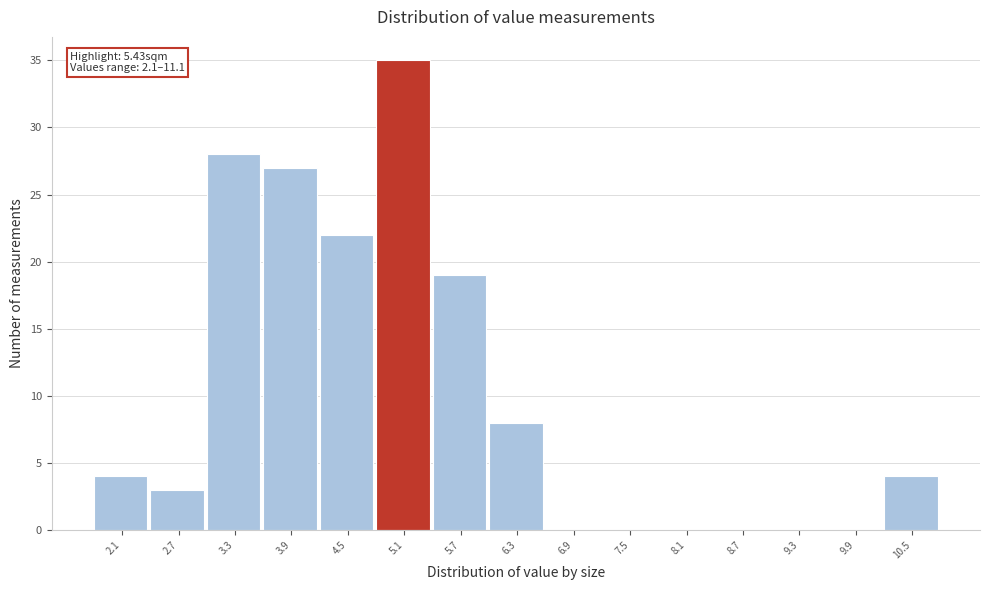

Which has a higher value, 6.9 or 5.7?

5.7